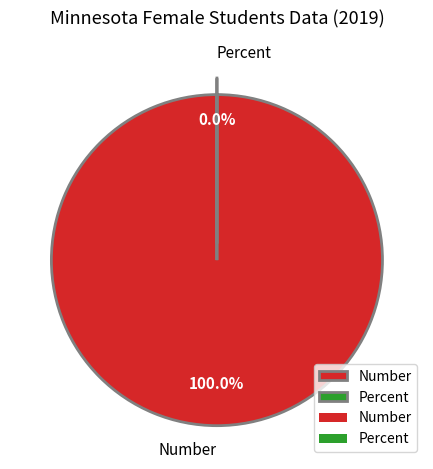

Which slice represents more than half of the pie?

Number